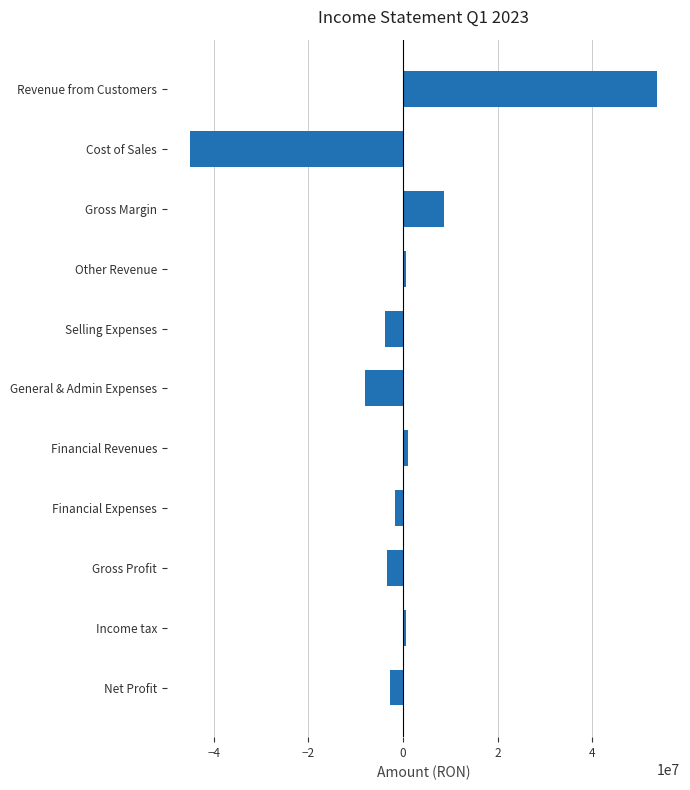

What is the approximate value at Cost of Sales?

-44975914